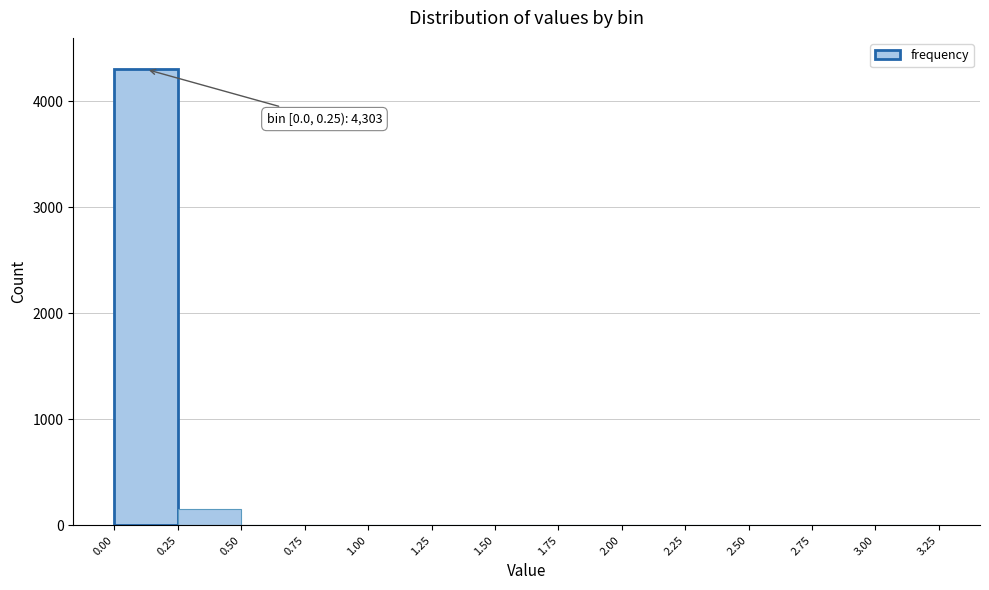

Over which range of the x-axis is the bar tallest?

0.00 to 0.25